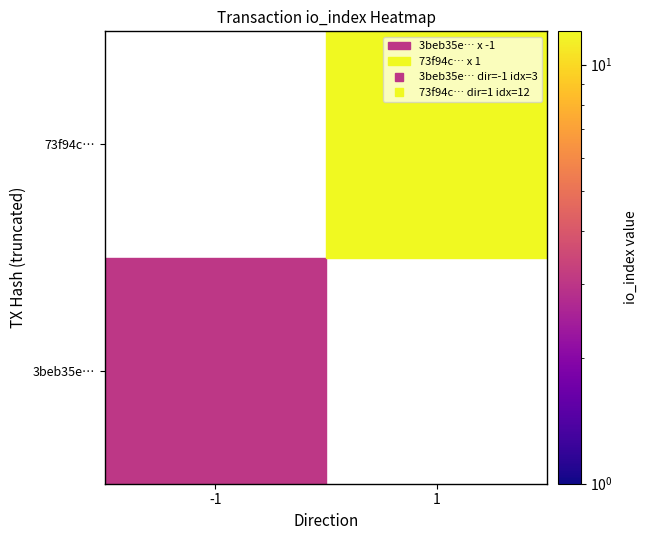

Is it true that 73f94cc948529bfdb66ae6762ca38c886e5d288 equals 12 at io_index?

True